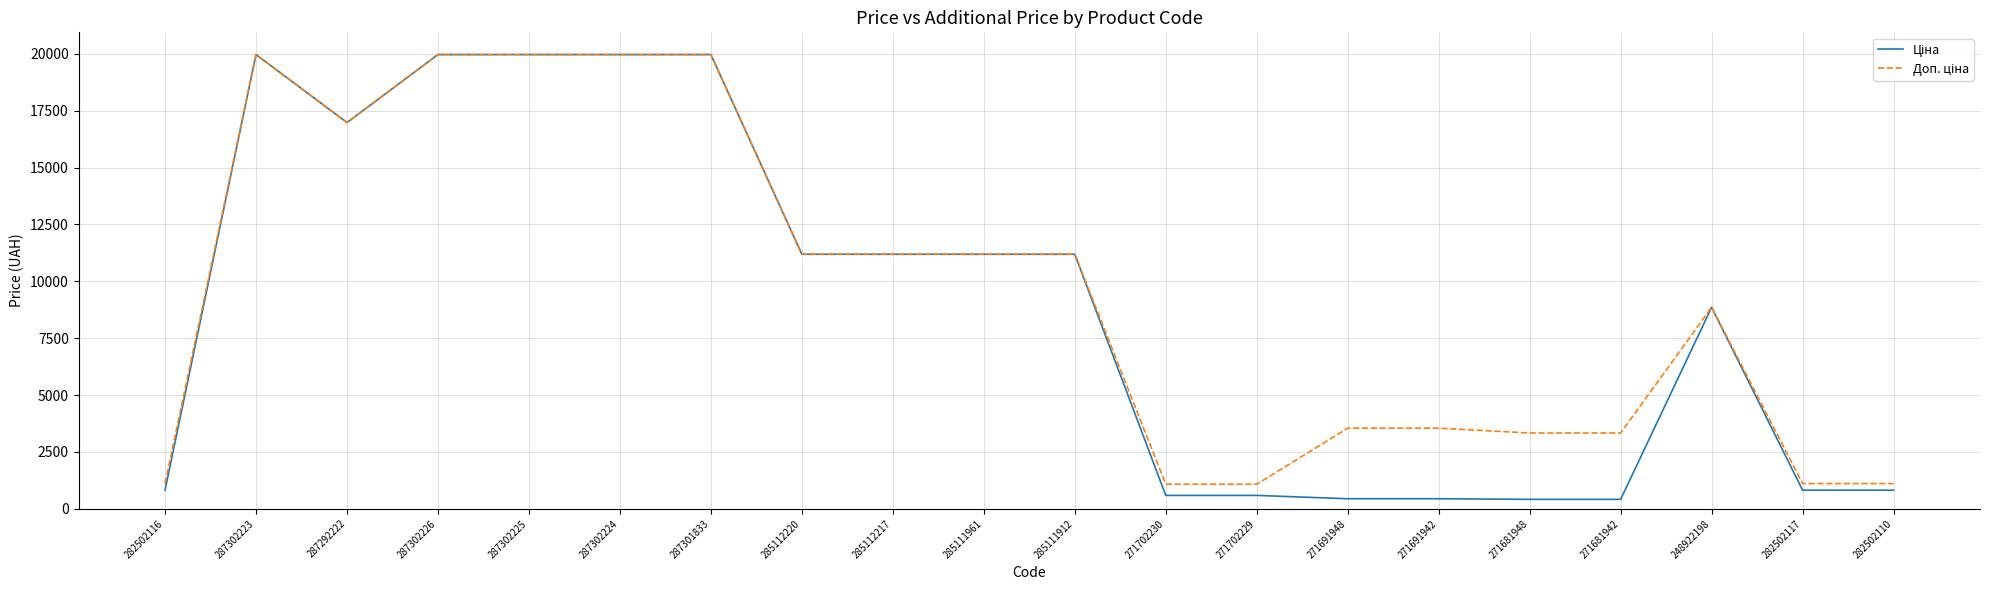

What is the maximum value shown in the chart?

19964.2